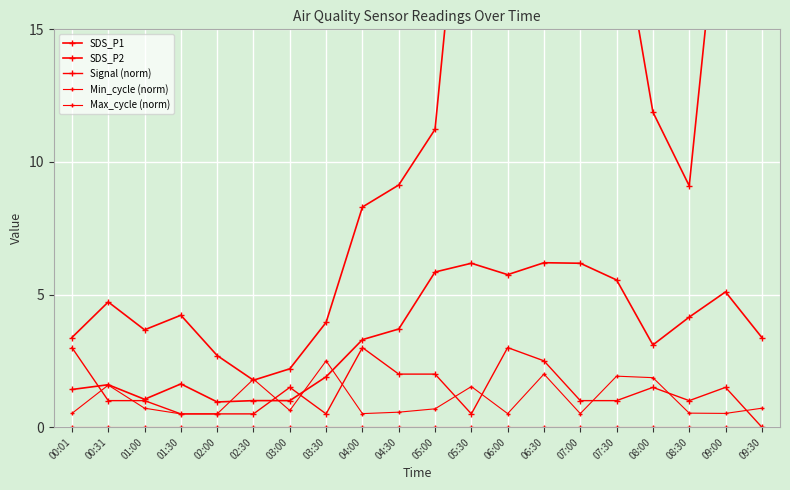

List the series in order of their peak value, lowest first.

Min_cycle (norm), Max_cycle (norm), Signal (norm), SDS_P2, SDS_P1